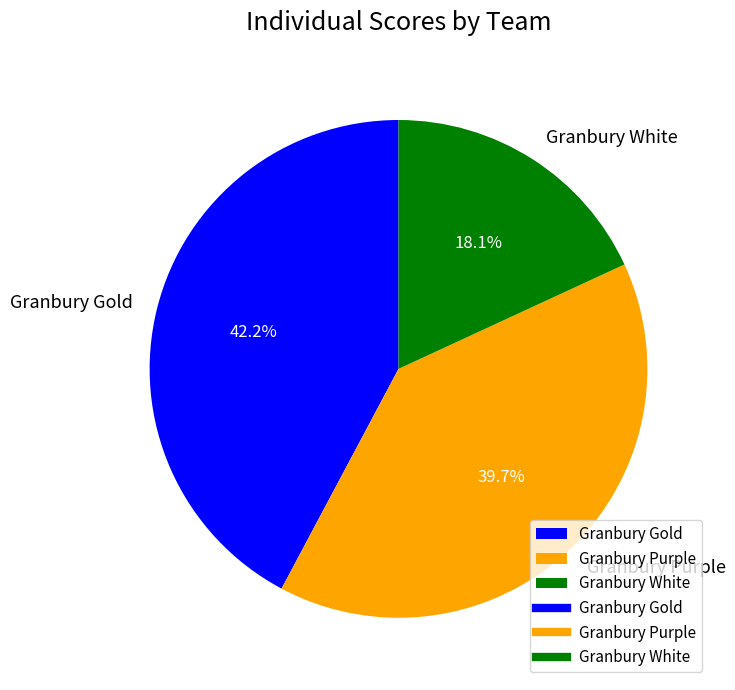

To the nearest percent, what portion does Granbury White represent?

18%